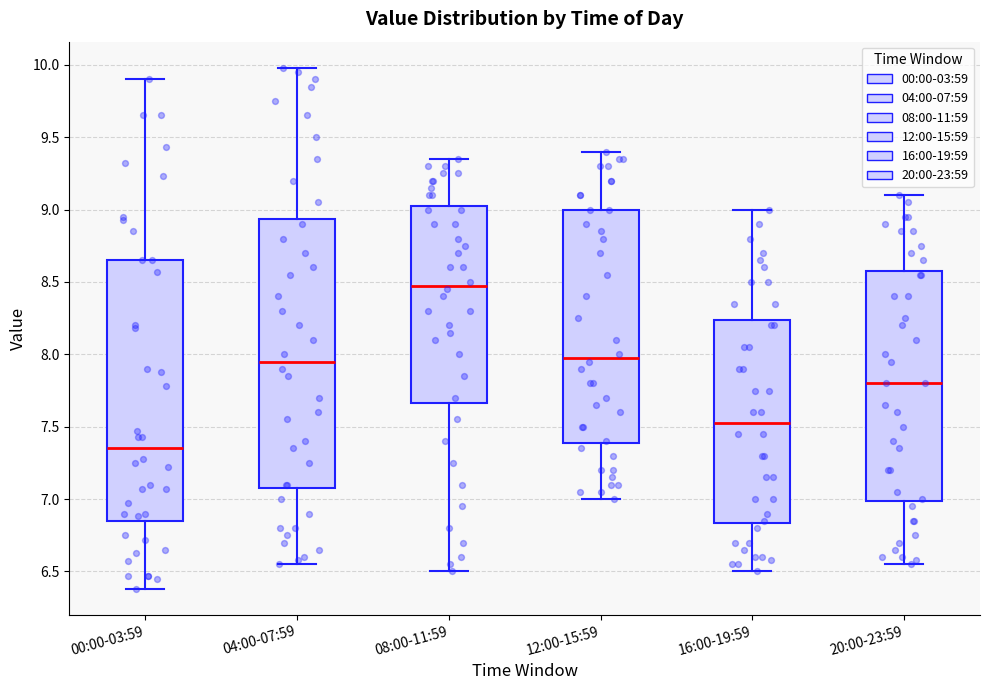

Which box has the lowest median line?

00:00-03:59